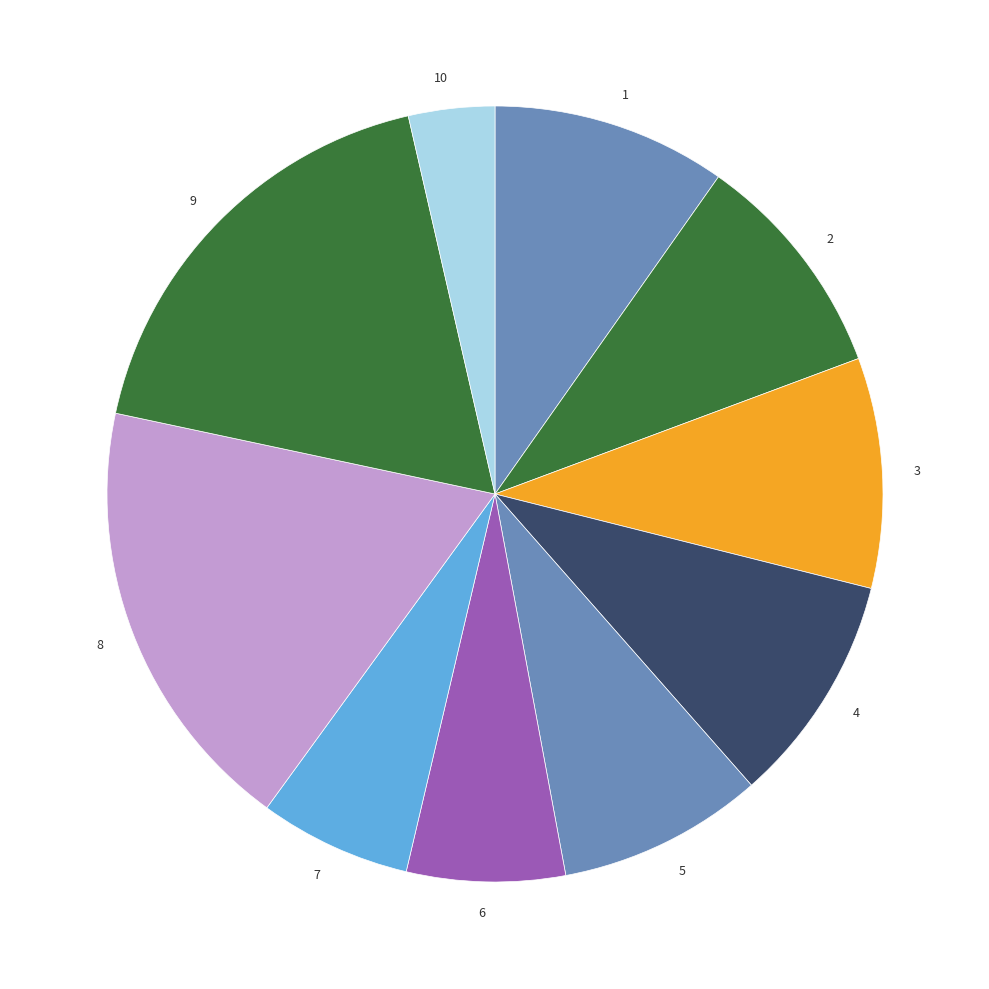

True or false: 8 accounts for 29% of the total.

False